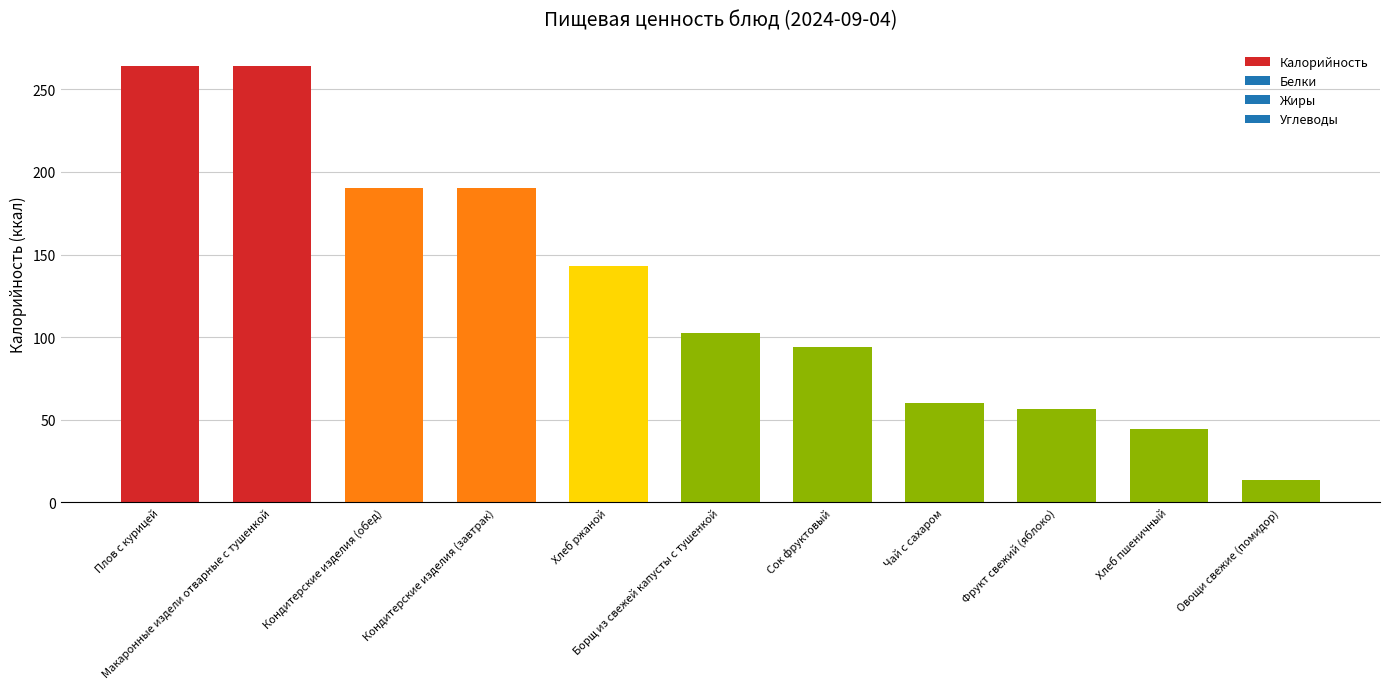

The value at Кондитерские изделия (обед) is 190.2. True or false?

True